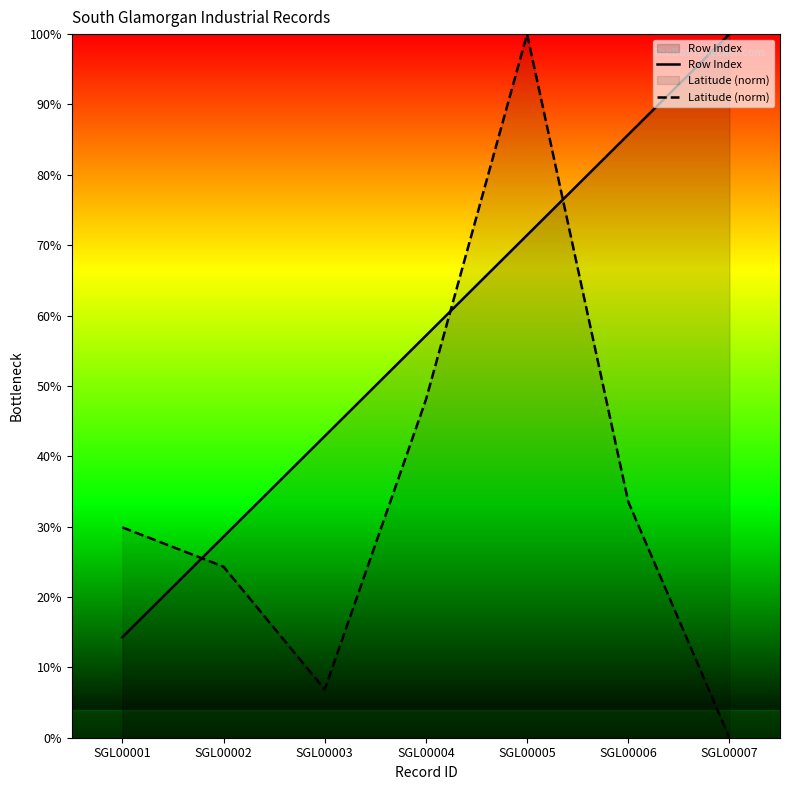

Which series has the widest spread of values?

Latitude (norm)